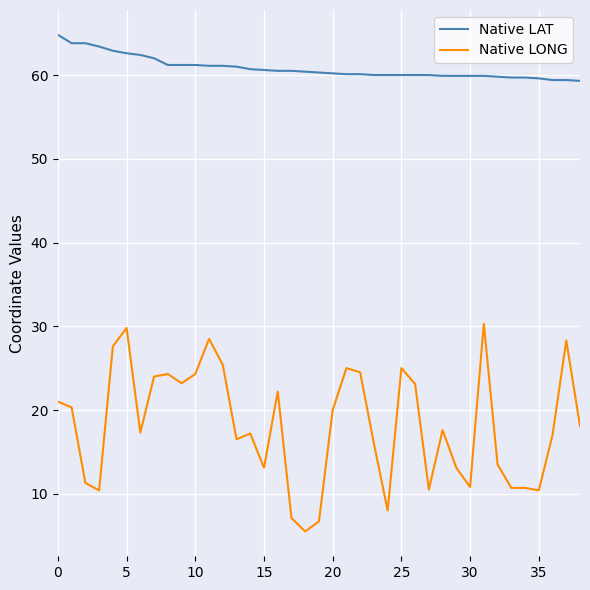

Rank the series by their maximum value, from lowest to highest.

Native LONG, Native LAT